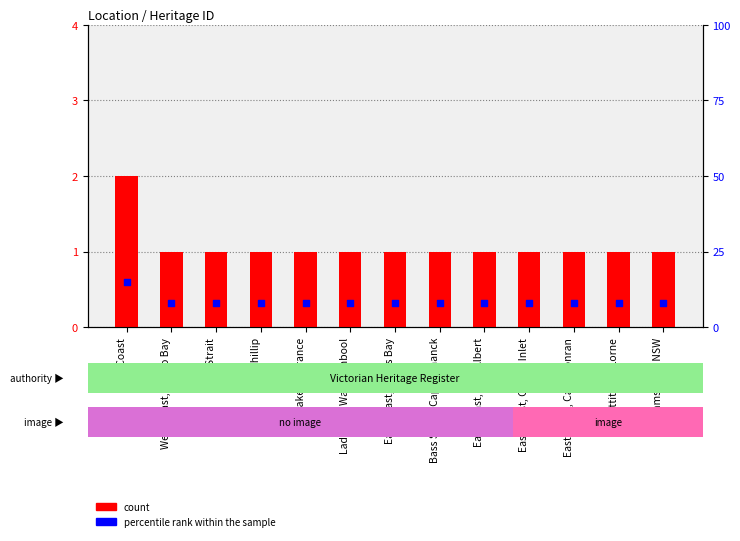

Is the value of count at Lakes Entrance greater than the value of percentile rank within the sample at West Coast, Apollo Bay?

No